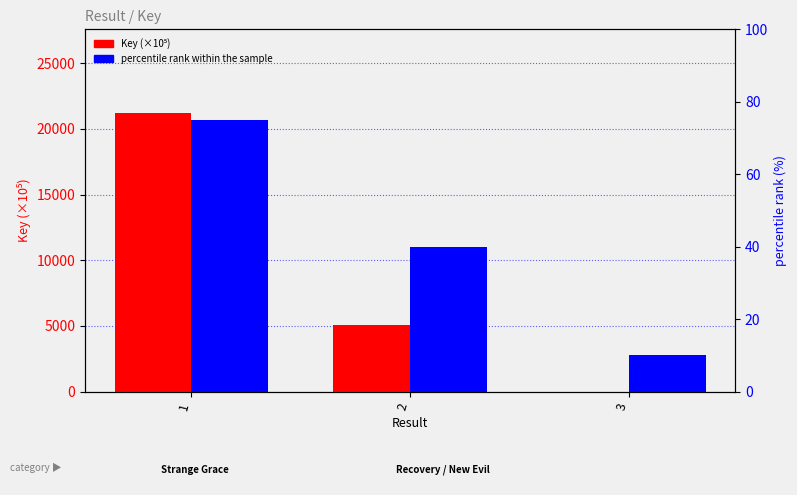

Which series changed the most between 1 and 2?

Key (×10⁵)